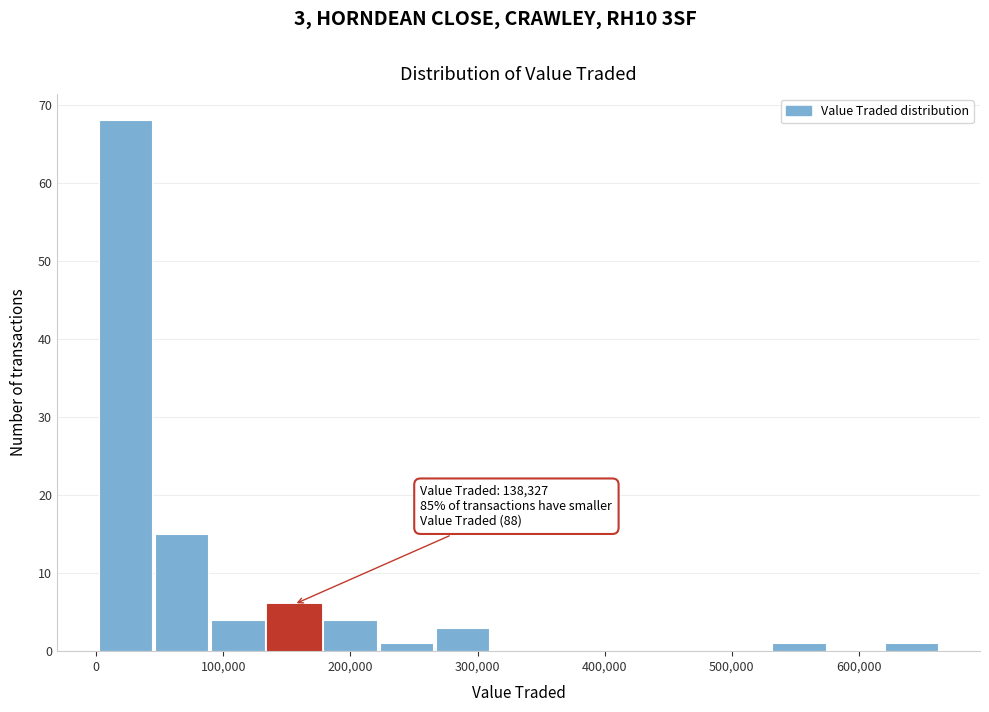

Which range on the x-axis has the tallest bar?

0 to 50000